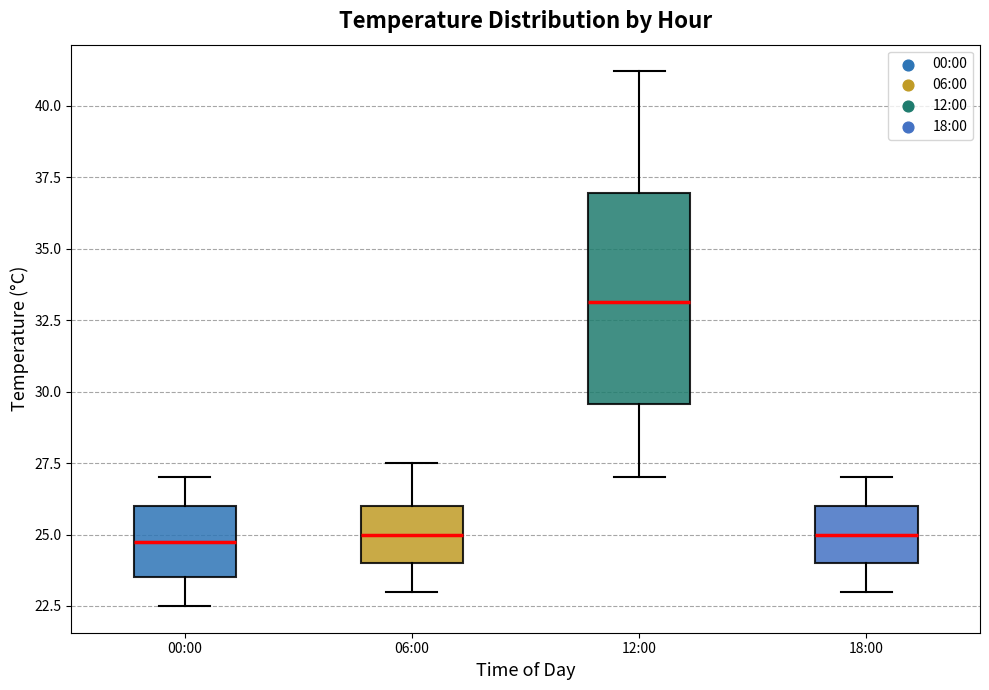

Which box is the tallest, from its lower edge to its upper edge?

12:00